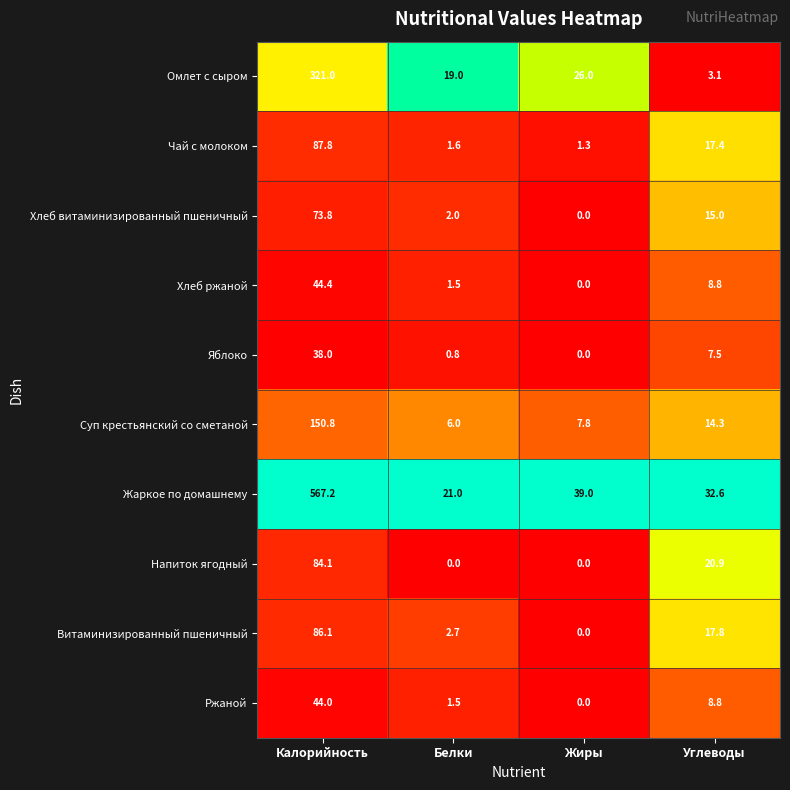

List the labels in order of Чай с молоком value, smallest first.

Жиры, Белки, Углеводы, Калорийность